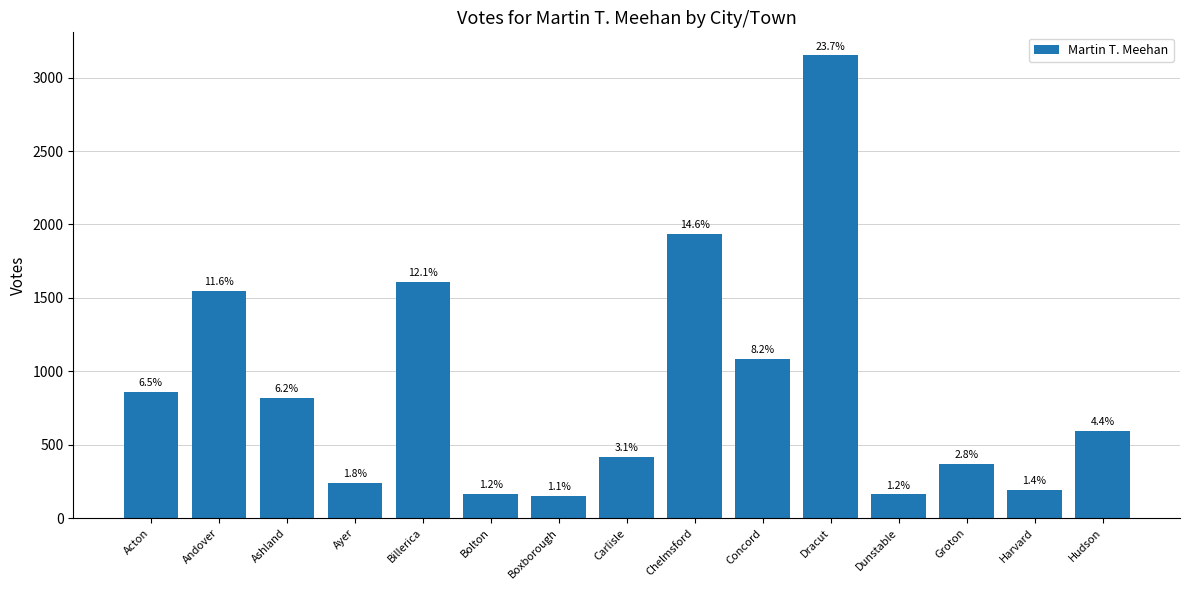

What is the sum of the values at Ashland and Andover?

2364